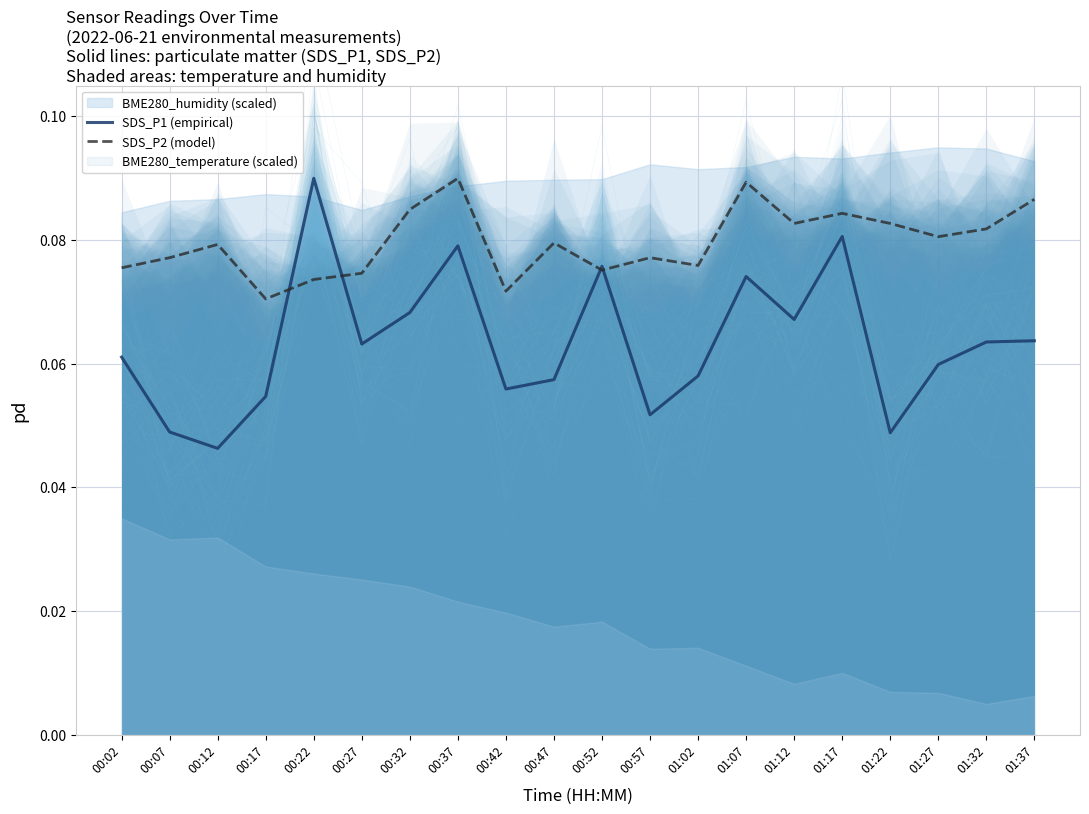

What is the average value of the SDS_P2 (model) series?

0.1